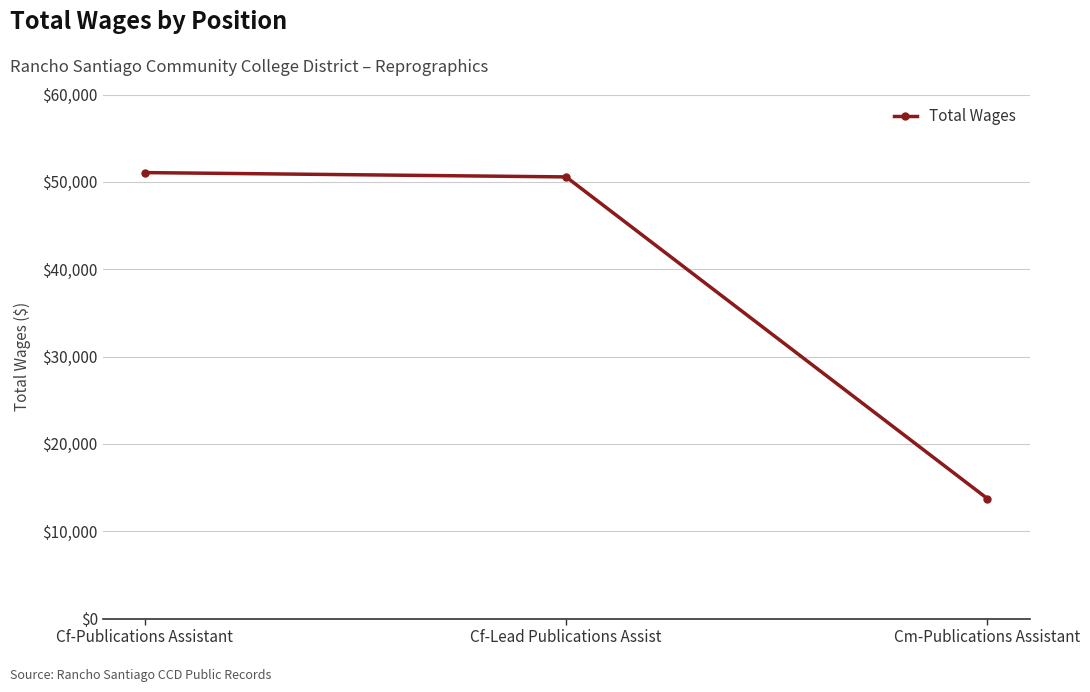

List the labels in order of value, smallest first.

Cm-Publications Assistant, Cf-Lead Publications Assist, Cf-Publications Assistant